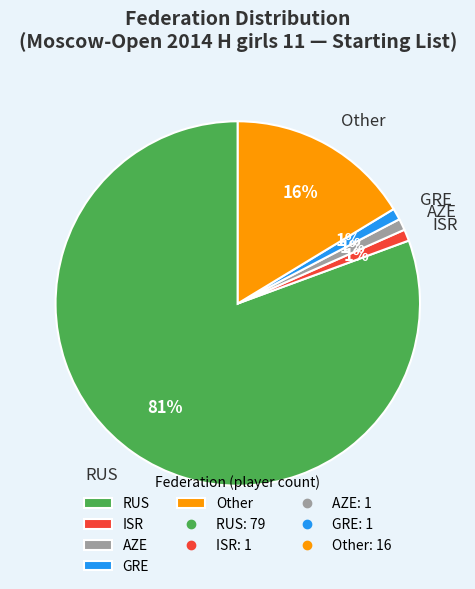

Is it true that Other is 16% of the pie?

True